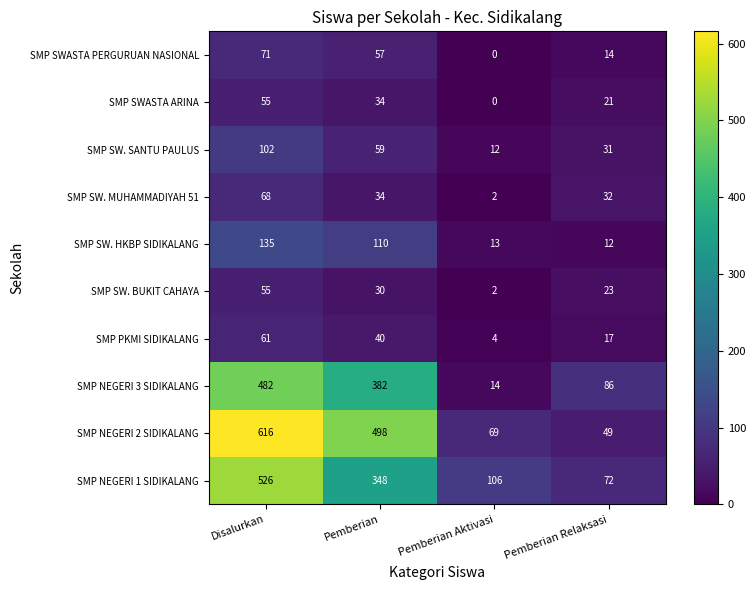

At which label does SMP SW. SANTU PAULUS reach its peak?

Disalurkan